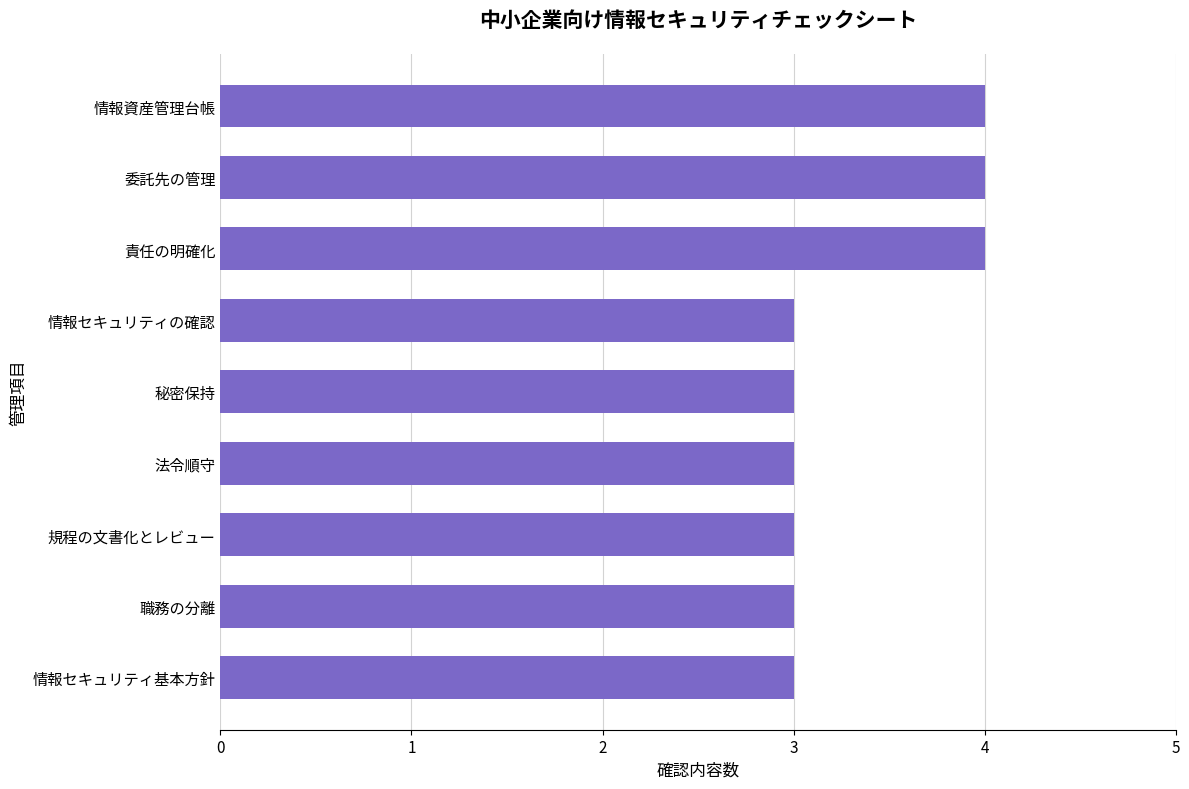

What is the average value?

3